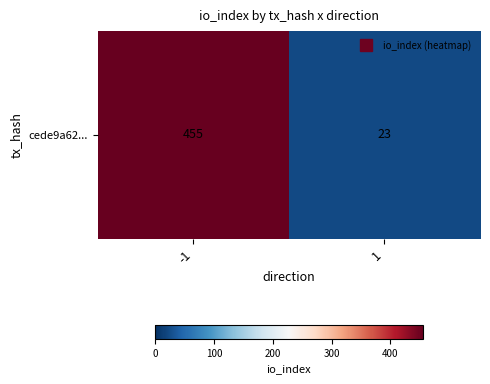

What is the sum of the values at 1 and -1?

478